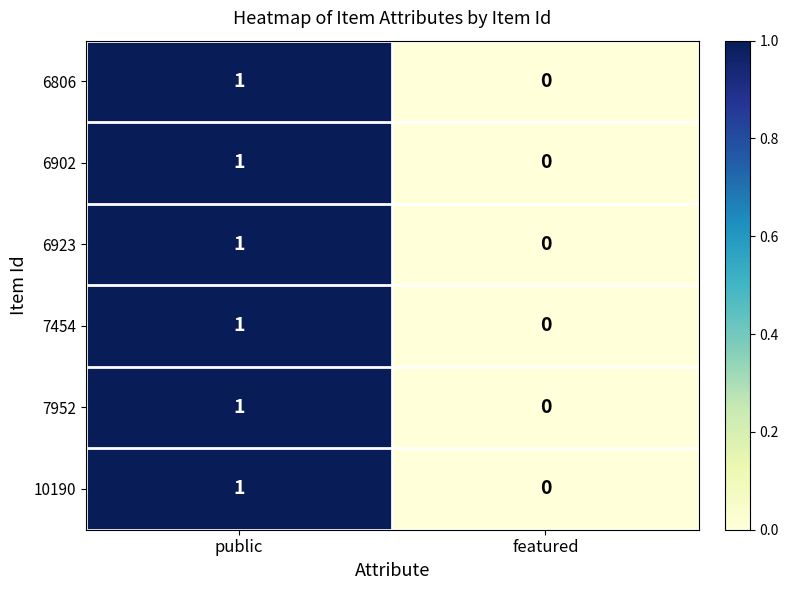

Rank the categories by 7454 value from highest to lowest.

public, featured